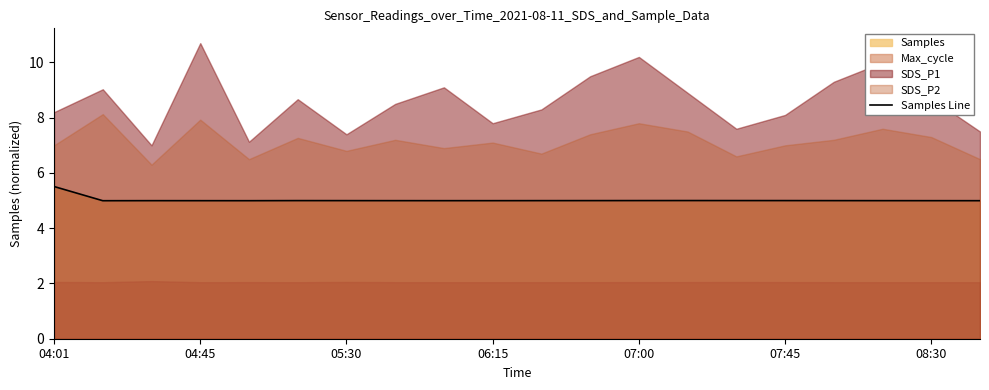

What is the lowest value of the Samples Line series?

5.0